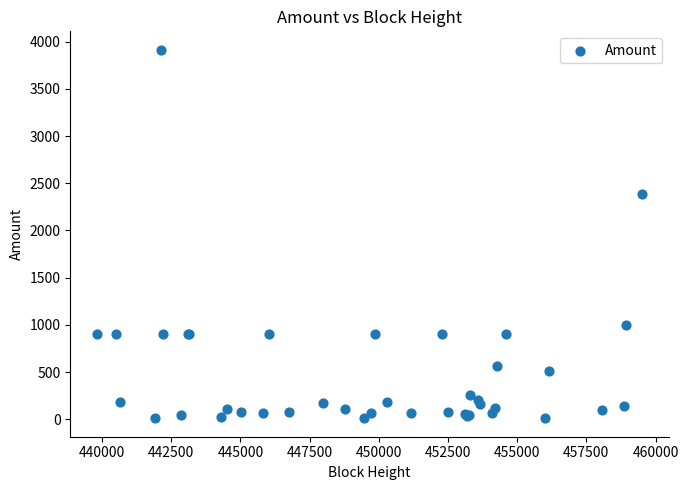

What Y value in the scatter plot is closest to 1961?

2390.0